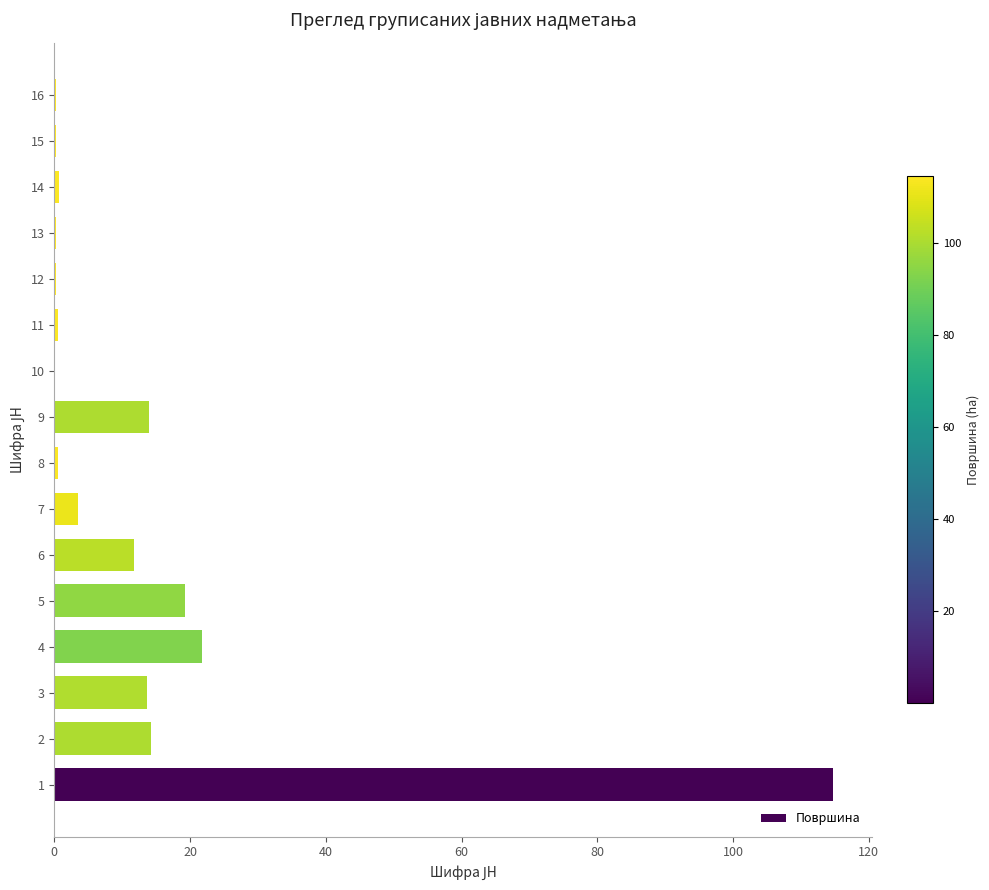

What is the ratio of the value at 1 to the value at 3?

8.4